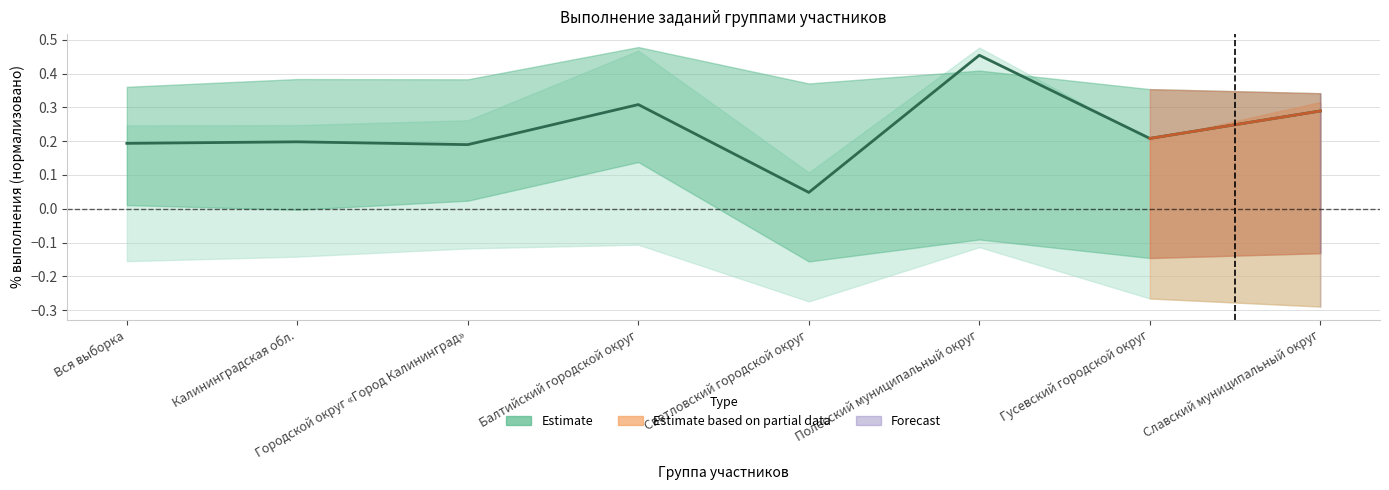

Rank the categories by value from highest to lowest.

Полесский муниципальный округ, Балтийский городской округ, Славский муниципальный округ, Гусевский городской округ, Калининградская обл., Вся выборка, Городской округ «Город Калининград», Светловский городской округ